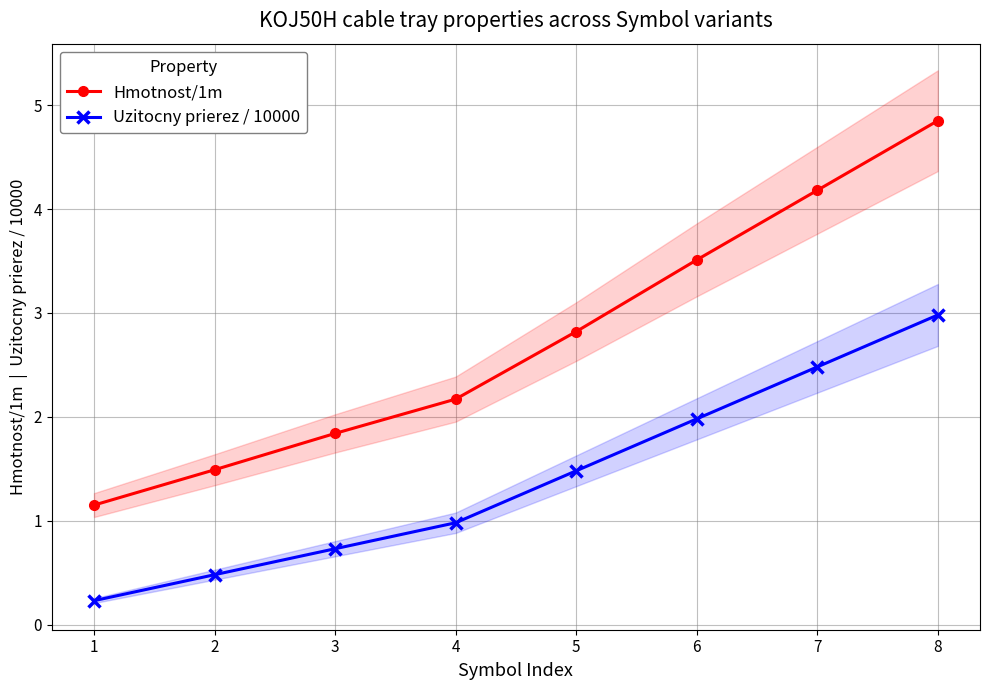

Which series has the largest total across all categories?

Hmotnost/1m